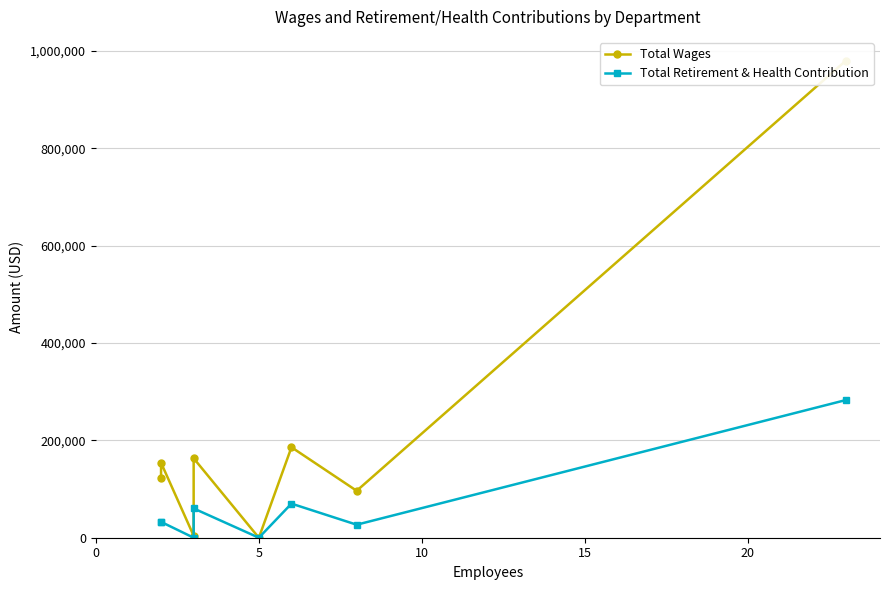

Which series has the widest spread of values?

Total Wages